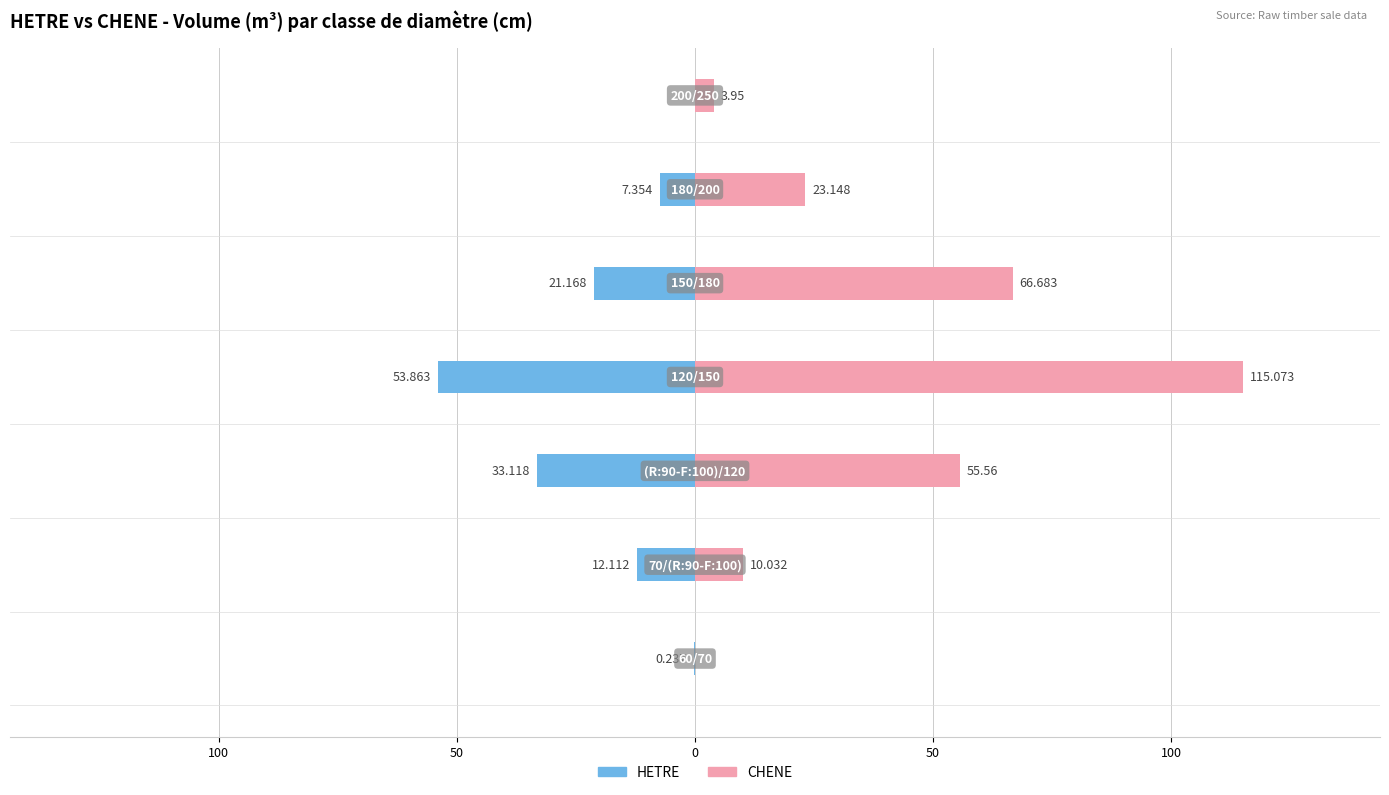

True or false: CHENE has a value of 86.9 at 50.

False